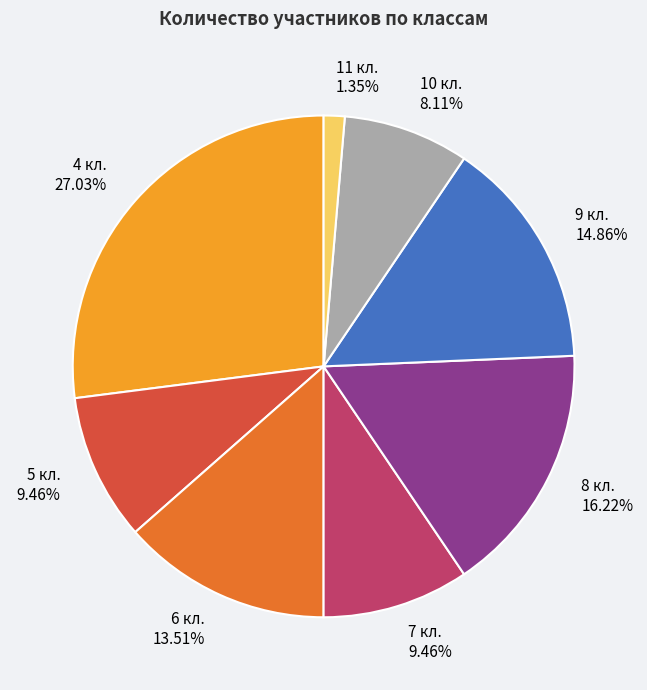

Which category has the smallest portion of the pie?

11 кл.